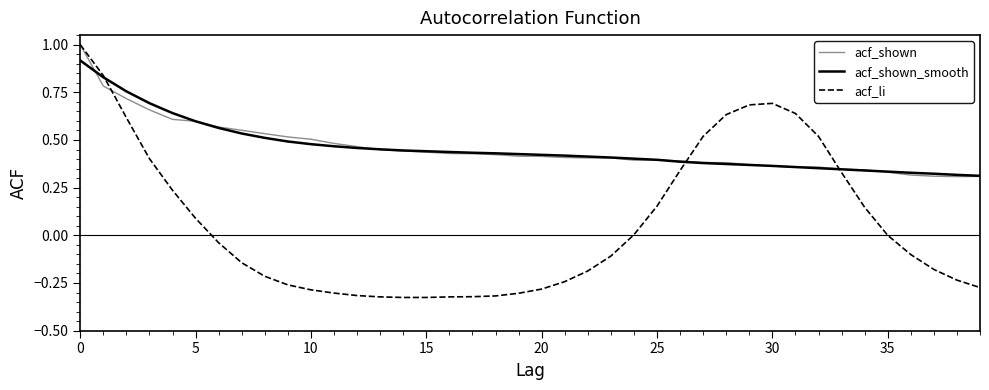

How many lines are shown in the chart?

3